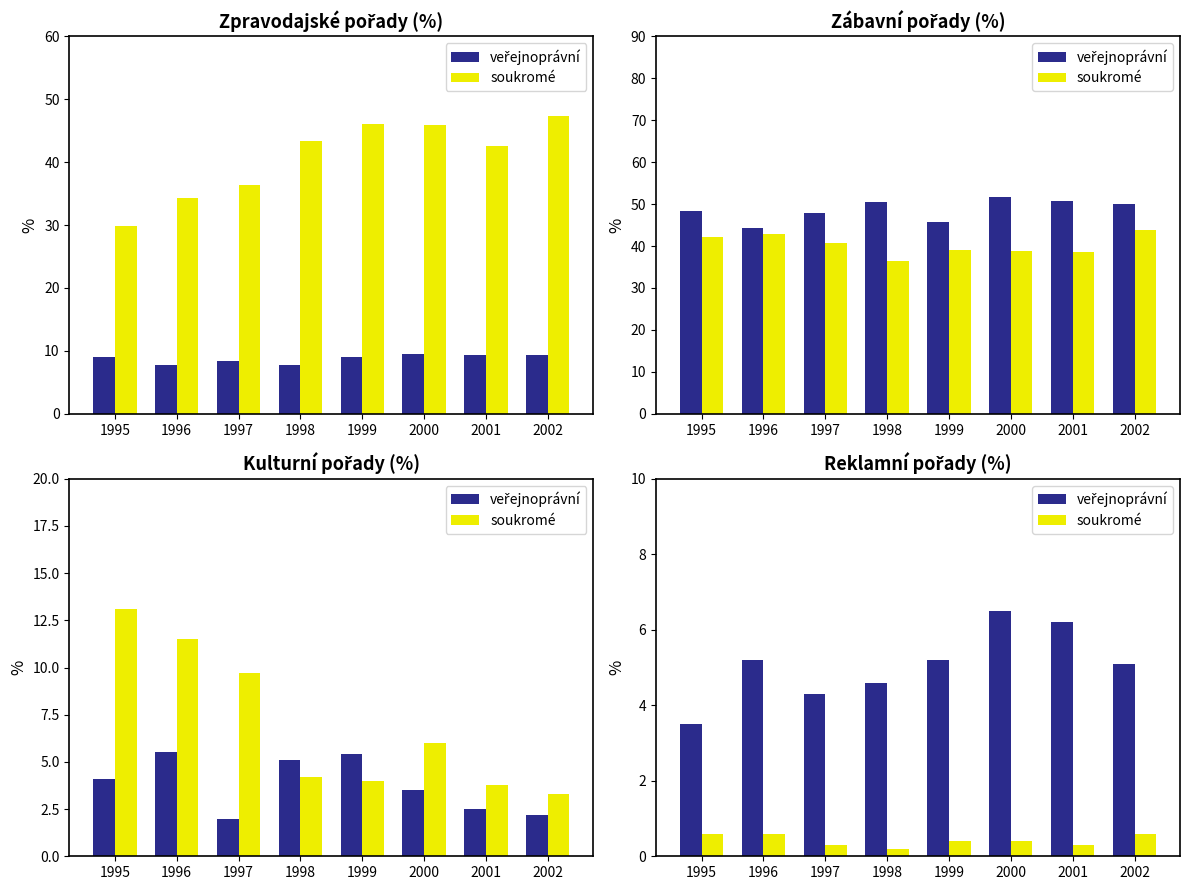

Between 1996 and 2000, which series saw the biggest shift?

veřejnoprávní